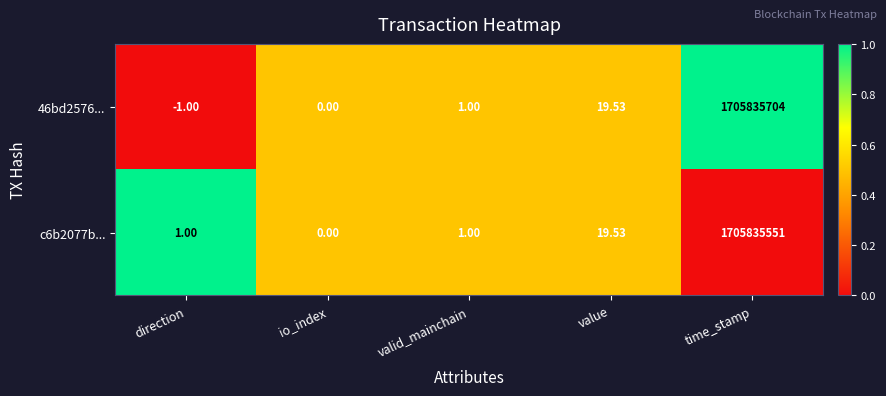

Which category has the highest value across all series?

time_stamp